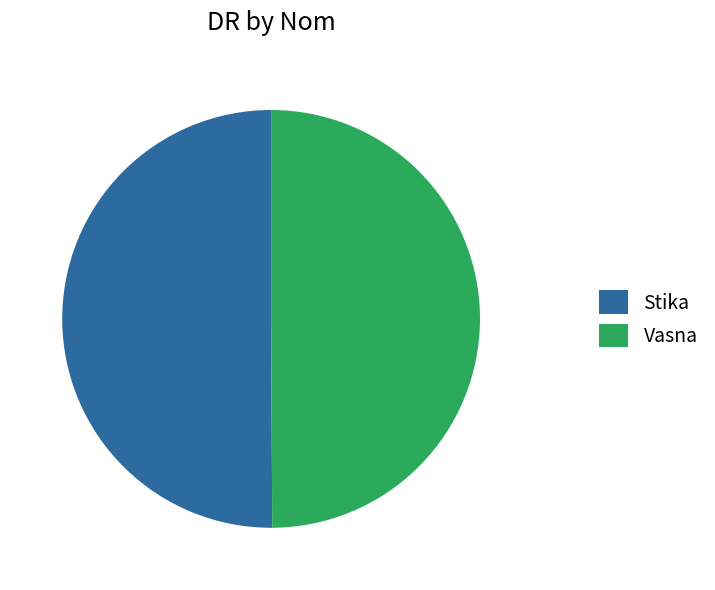

What is the ratio of the value at Stika to the value at Vasna?

1.0